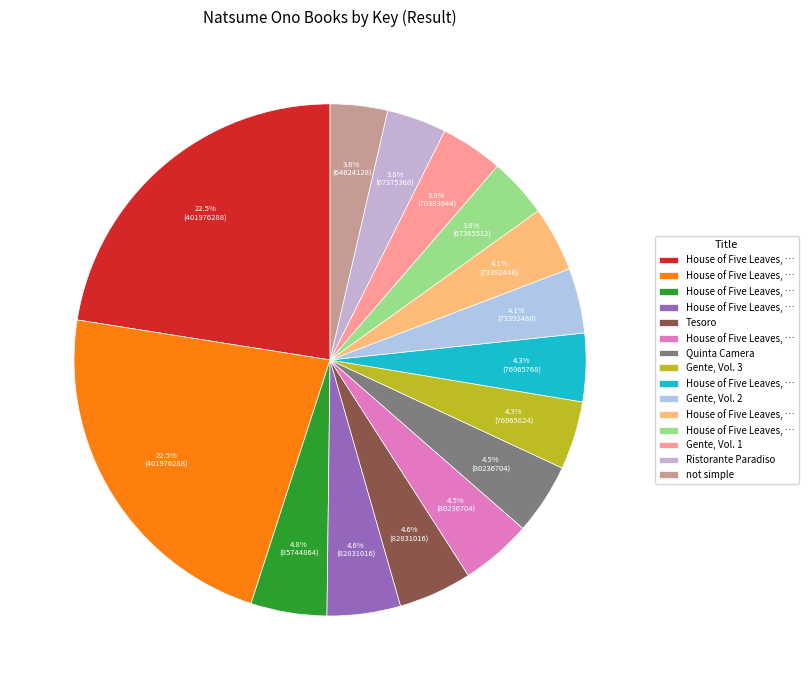

How many segments does this pie chart have?

15